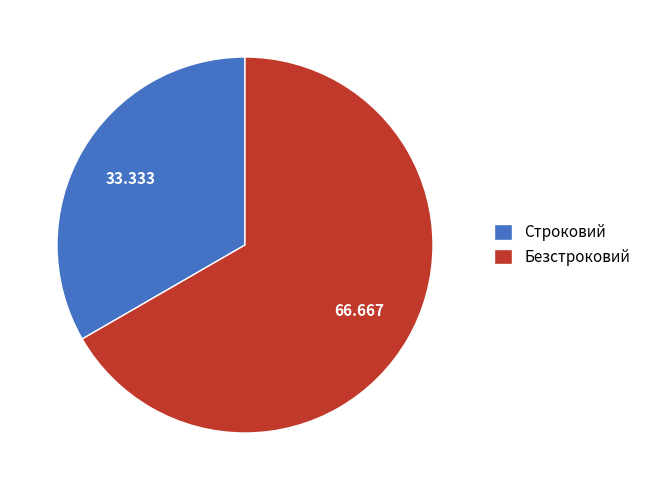

Which category has the smallest portion of the pie?

Строковий